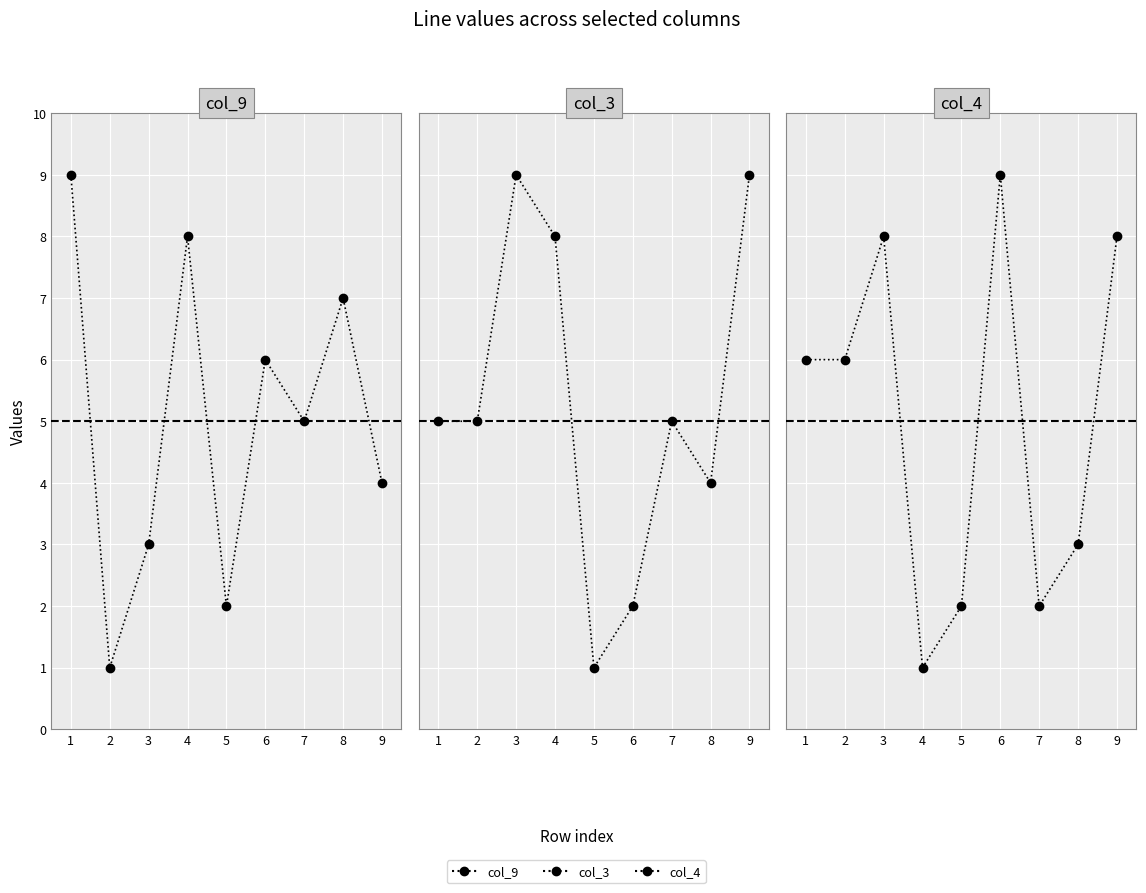

How many col_4 values are between 2 and 8?

7